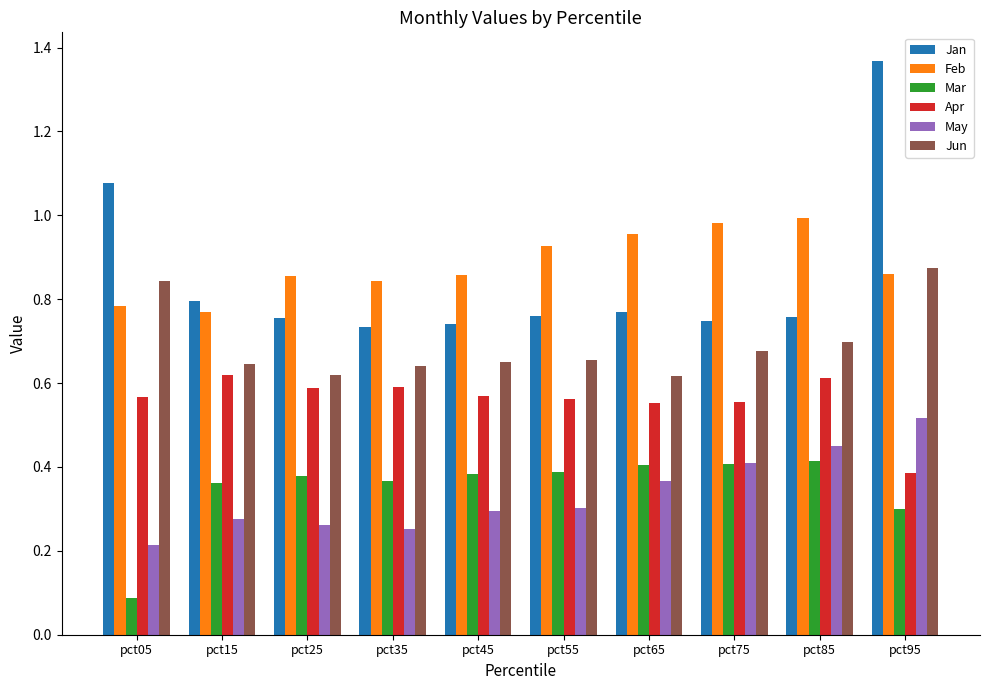

Which series has the widest spread of values?

Jan